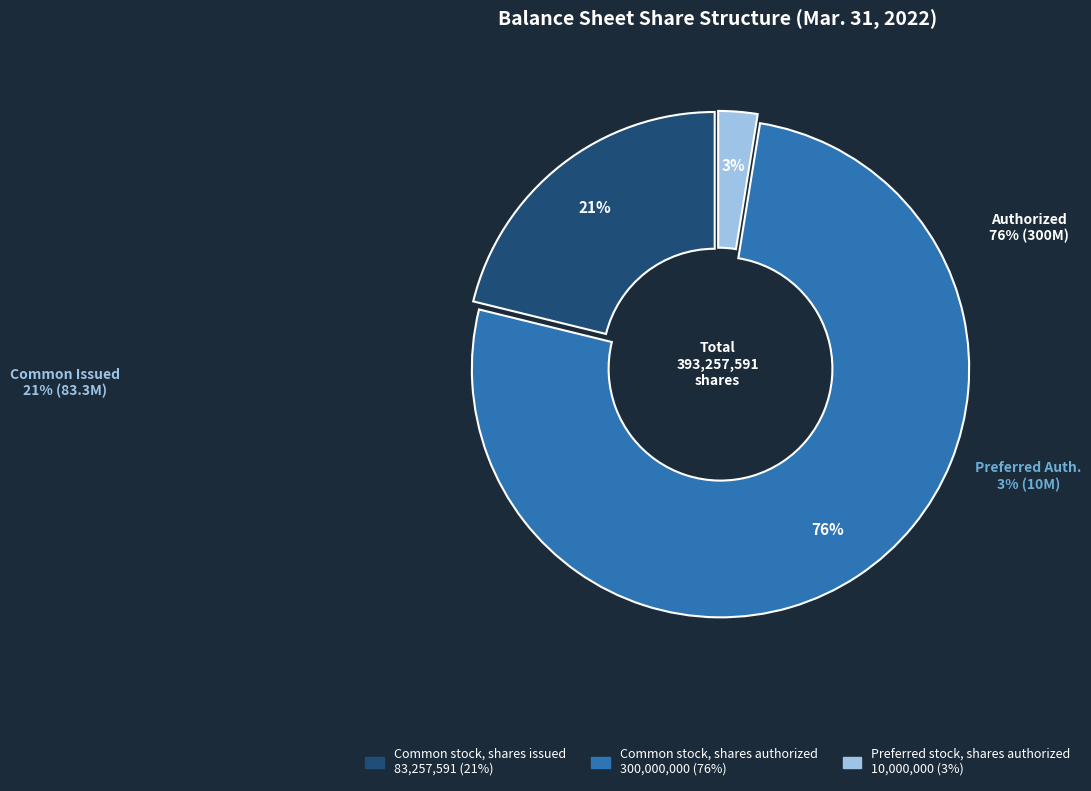

To the nearest percent, what is the combined percentage of Common stock, shares issued and Common stock, shares authorized?

97%